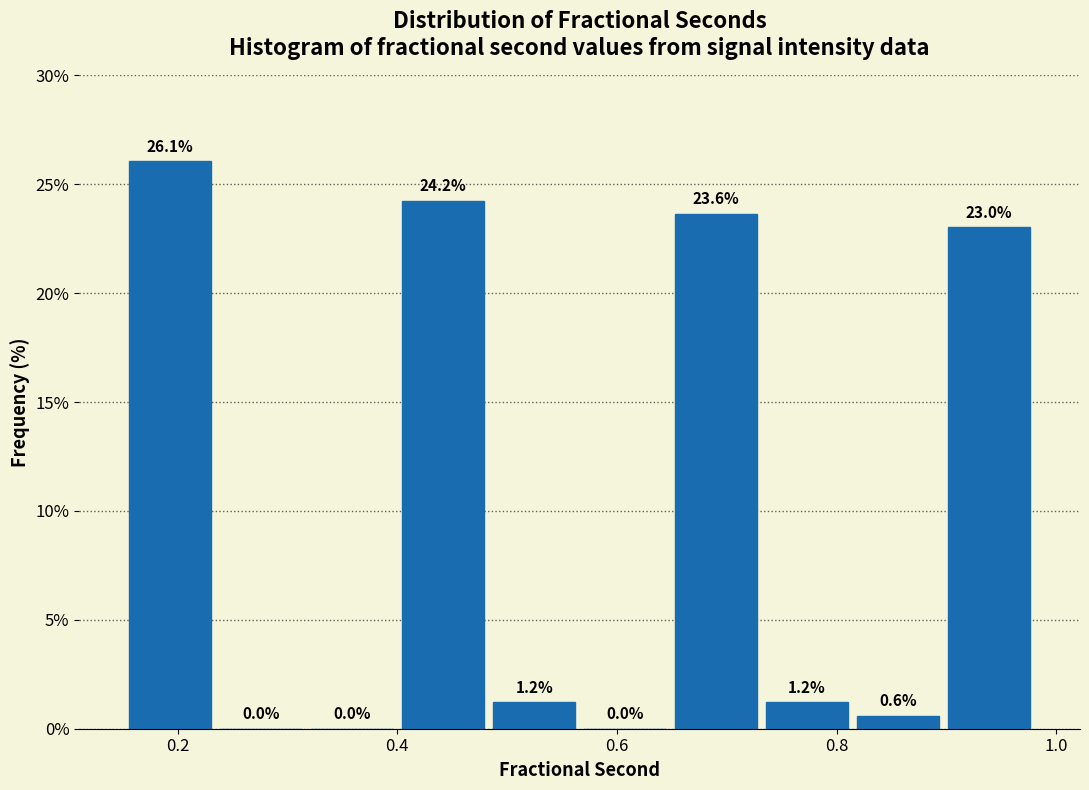

Reading left to right, transcribe this chart: for each bar, give the range it covers on the x-axis and its height. The bar edges are not printed on the chart, so give them approximately, as read against the axis.

0.16 to 0.24: 26.1
0.24 to 0.32: 0.0
0.32 to 0.40: 0.0
0.40 to 0.48: 24.2
0.48 to 0.56: 1.2
0.56 to 0.64: 0.0
0.64 to 0.74: 23.6
0.74 to 0.82: 1.2
0.82 to 0.90: 0.6
0.90 to 0.98: 23.0